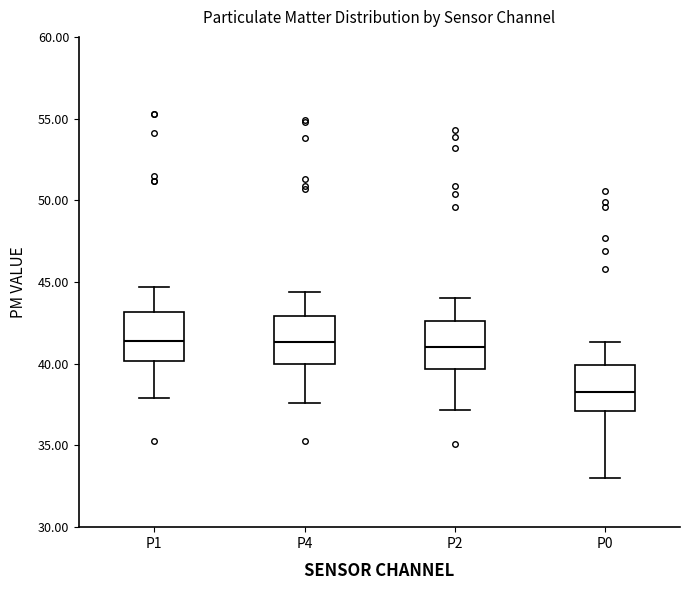

Reading left to right, transcribe this box plot: for each box, give where its median line is, the range the box spans, and where its two whiskers end, as read against the y-axis. The values are not printed on the chart, so give them approximately, as read against the axis.

P1: median 41.5, box 40.0 to 43.0, whiskers 38.0 to 44.5
P4: median 41.5, box 40.0 to 43.0, whiskers 37.5 to 44.5
P2: median 41.0, box 39.5 to 42.5, whiskers 37.0 to 44.0
P0: median 38.5, box 37.0 to 40.0, whiskers 33.0 to 41.5